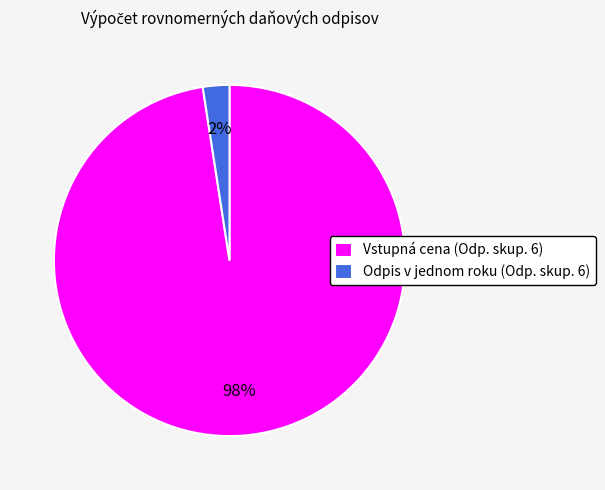

Between Odpis v jednom roku (Odp. skup. 6) and Vstupná cena (Odp. skup. 6), which is larger?

Vstupná cena (Odp. skup. 6)